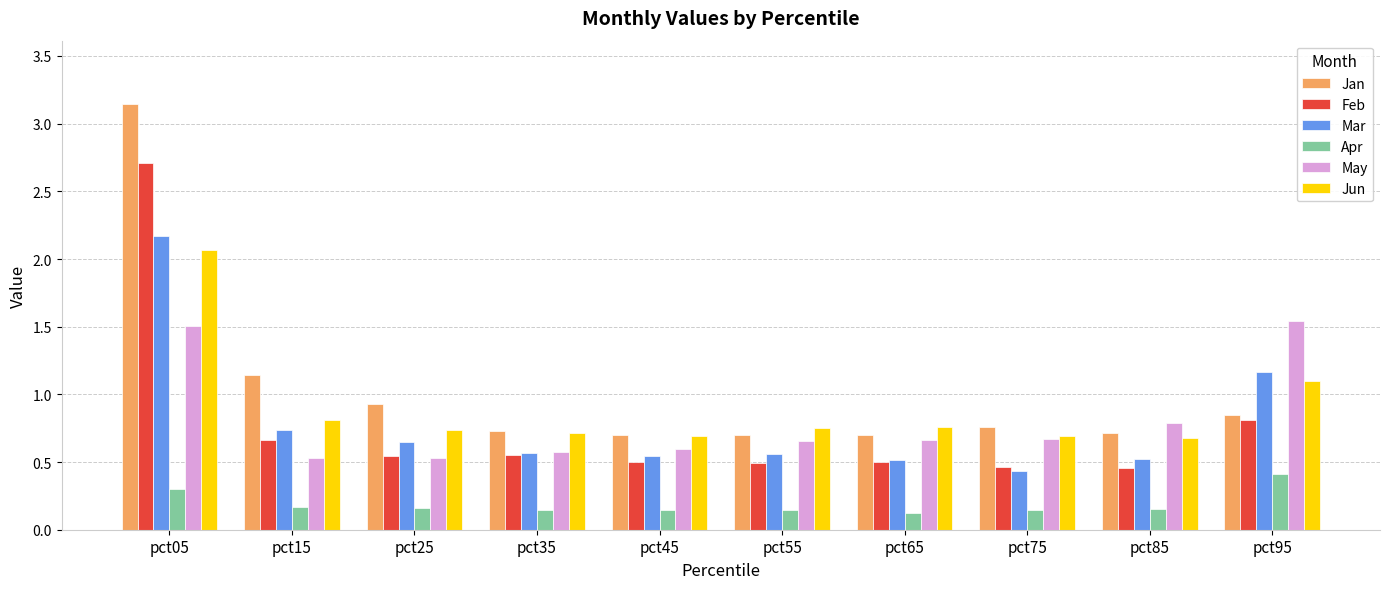

The value of Mar at pct05 is 3.3. True or false?

False